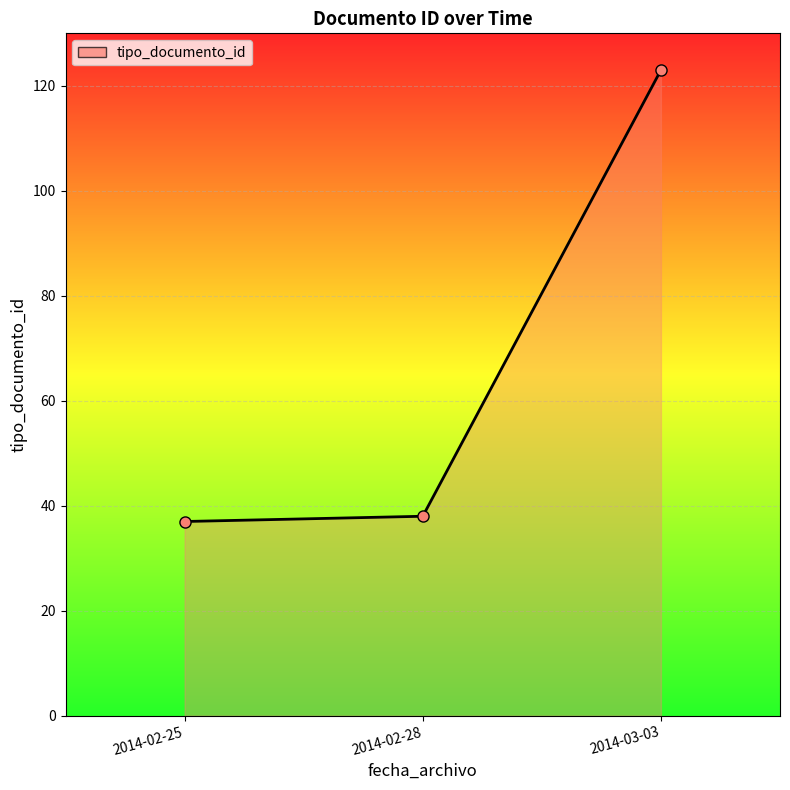

What is the change in value from 2014-02-25 to 2014-03-03?

+86